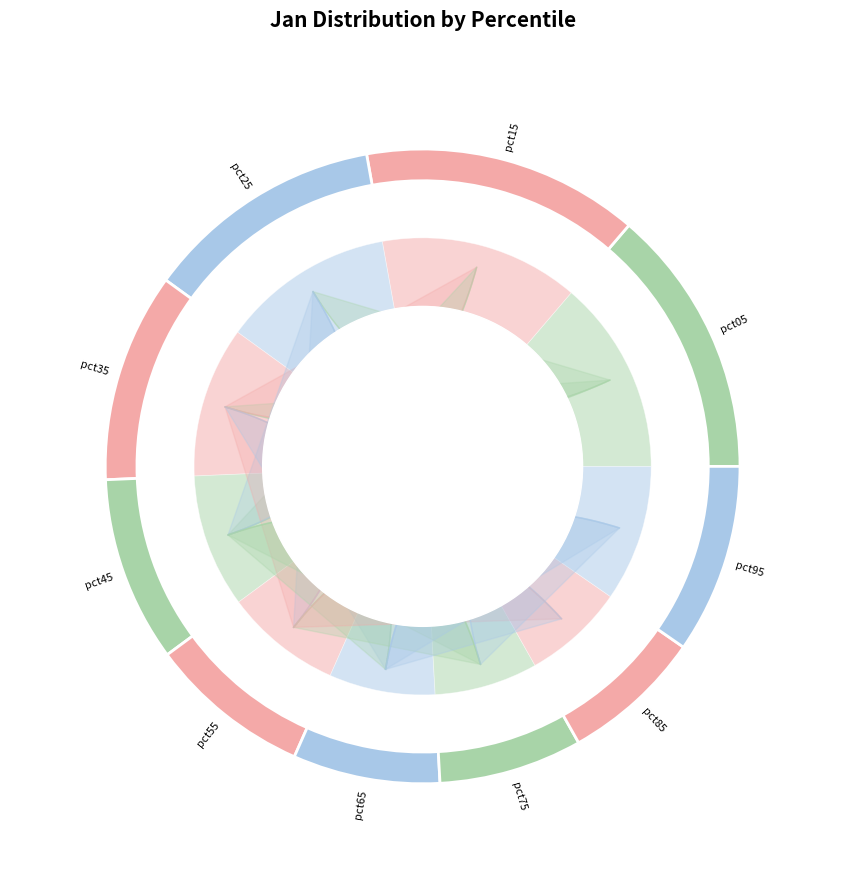

How many segments does this pie chart have?

10